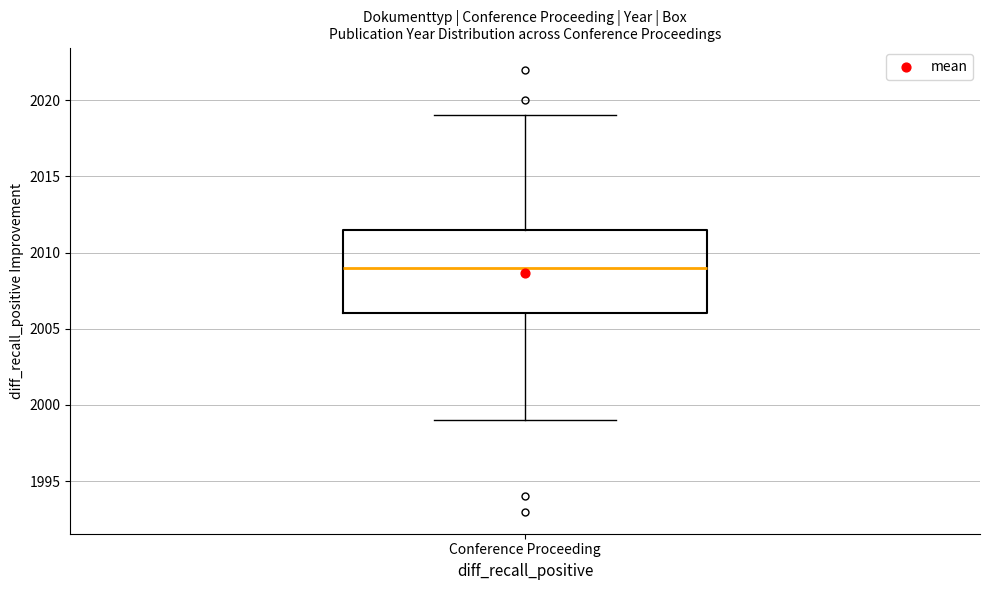

Read this box plot against the y-axis: the position of the median line, the range covered by the box, and the ends of both whiskers. The values are not printed on the chart, so give them approximately, as read against the axis.

median 2009.0, box 2006.0 to 2011.5, whiskers 1999.0 to 2019.0